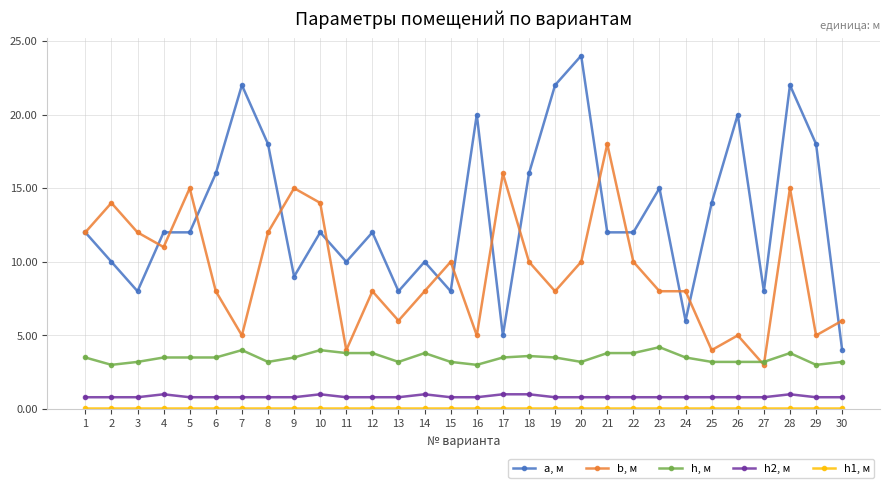

True or false: b, м has more than 1 interior local peaks.

True